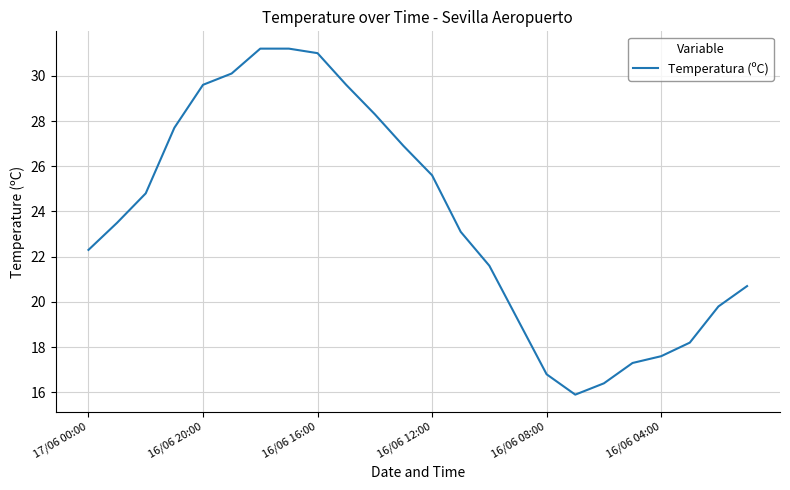

What is the greatest value displayed?

31.2